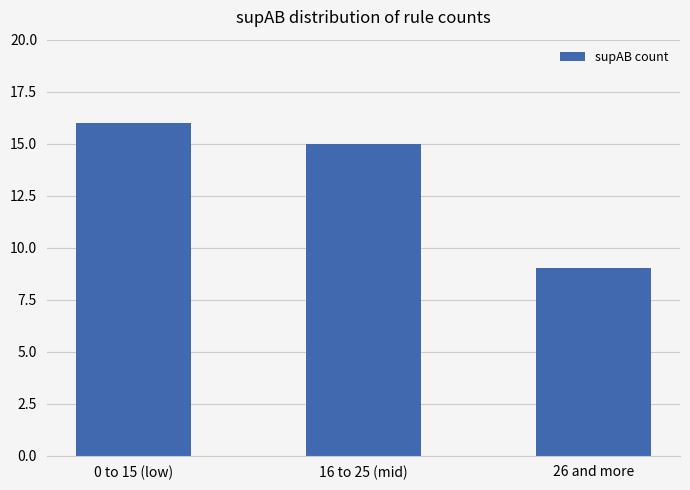

What is the sum of all values?

40